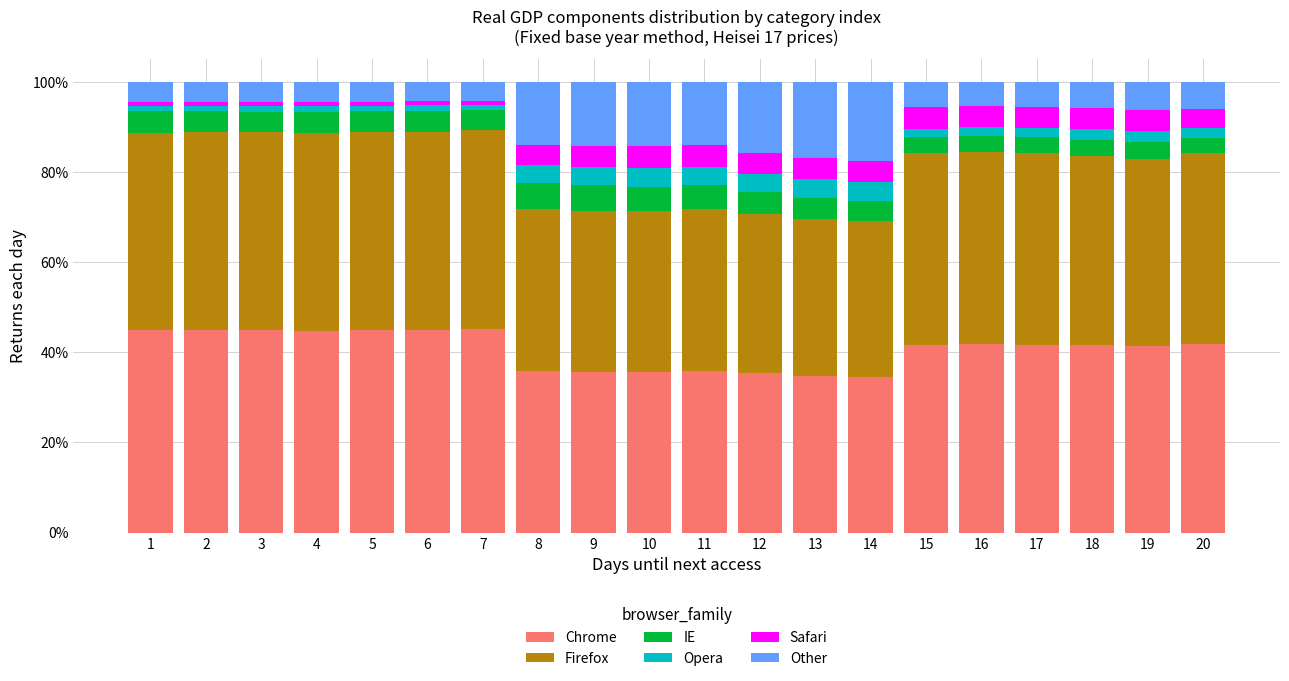

What is the lowest value of the Chrome series?

34.6